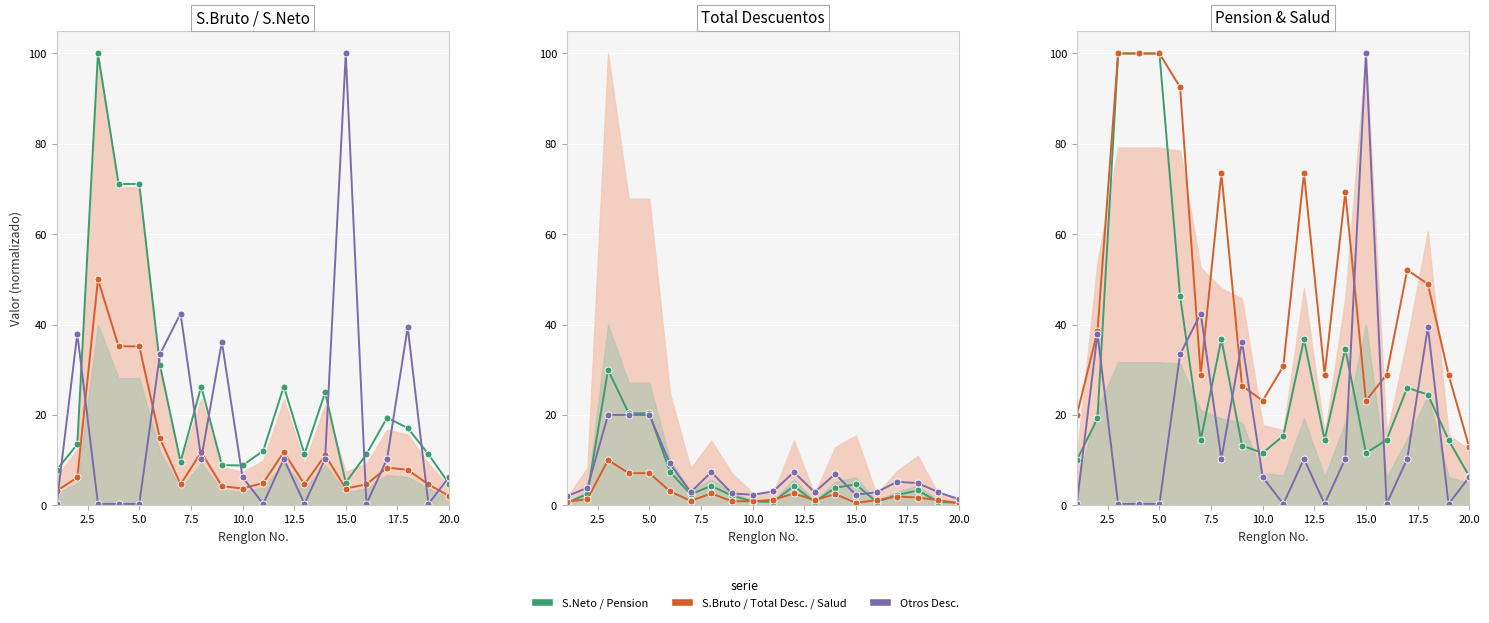

True or false: Otros Descuentos and Seguro de Salud intersect in this chart.

True